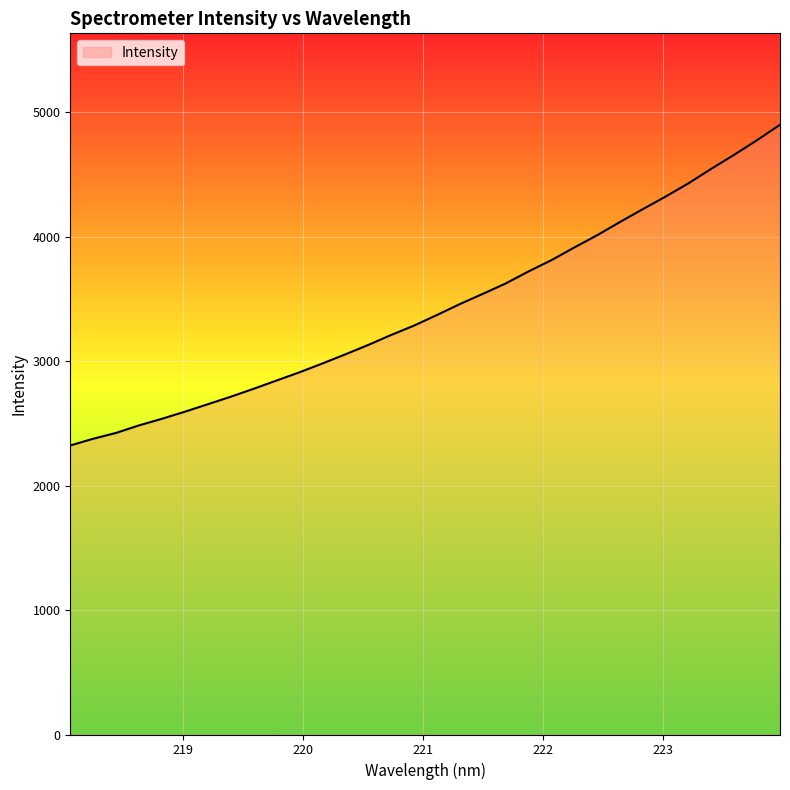

What is the maximum value shown in the chart?

4898.4